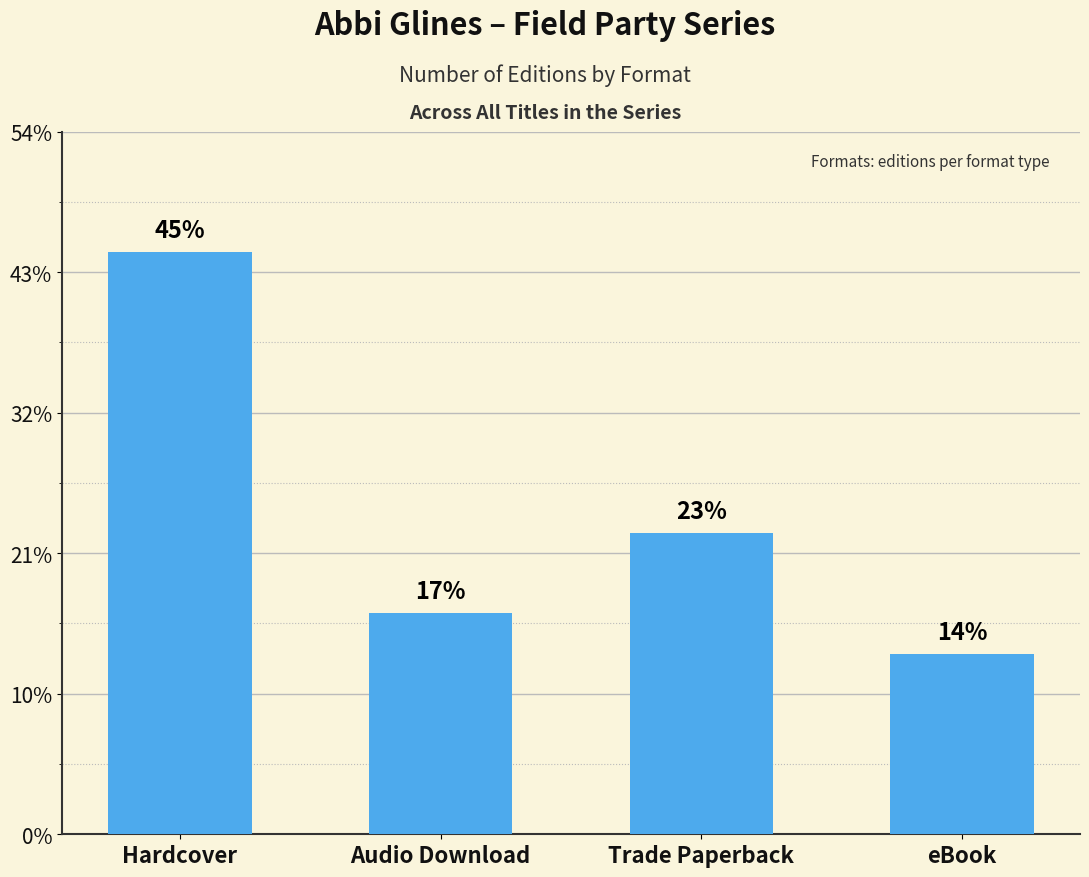

What is the label of the 4th bar from the left?

eBook